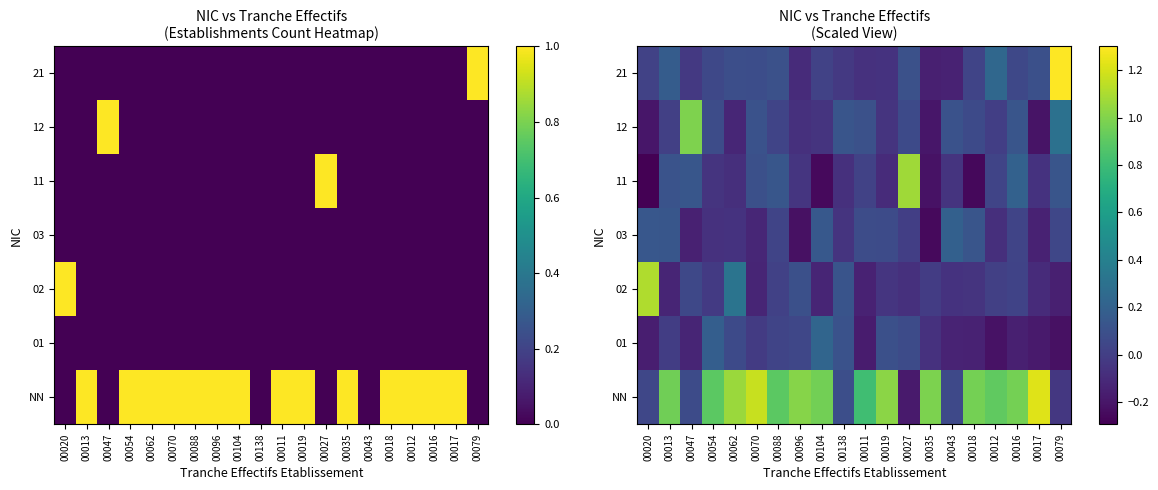

What is the difference between the maximum and minimum values in the 01 series?

0.4